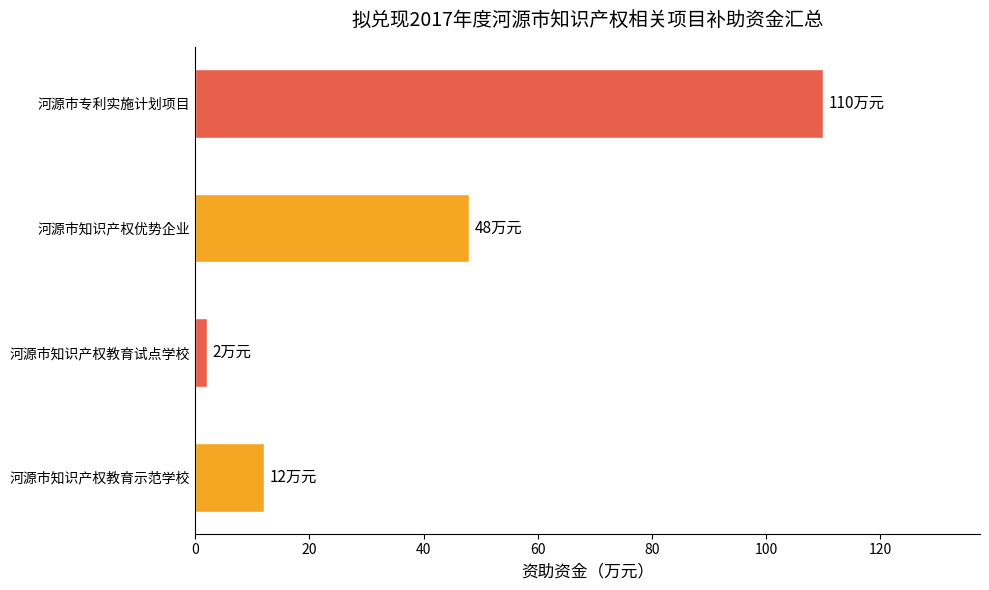

Rank the categories by value from highest to lowest.

河源市专利实施计划项目, 河源市知识产权优势企业, 河源市知识产权教育示范学校, 河源市知识产权教育试点学校